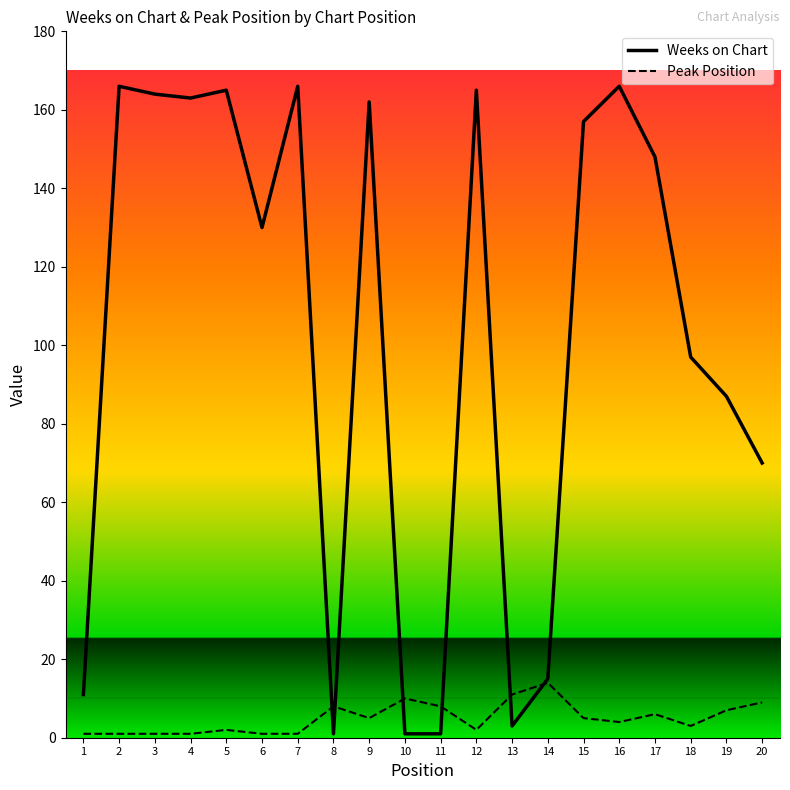

At 16, list the series in order from smallest to largest.

Peak Position, Weeks on Chart